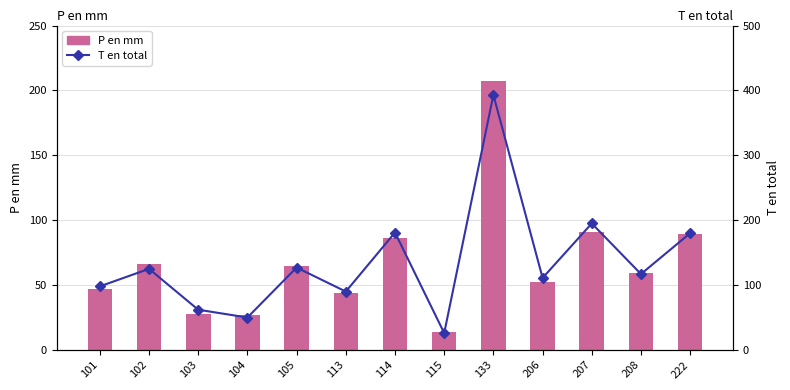

What is the total value across all series at 104?

77